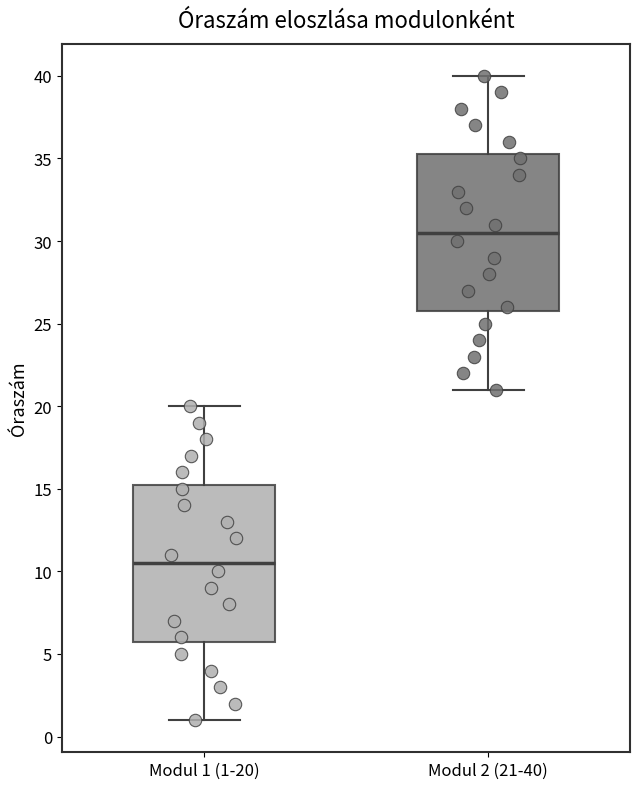

Reading left to right, read every box against the y-axis: the position of its median line, the range the box covers, and the ends of its whiskers. The values are not printed on the chart, so give them approximately, as read against the axis.

Modul 1 (1-20): median 10.5, box 6.0 to 15.5, whiskers 1.0 to 20.0
Modul 2 (21-40): median 30.5, box 26.0 to 35.5, whiskers 21.0 to 40.0